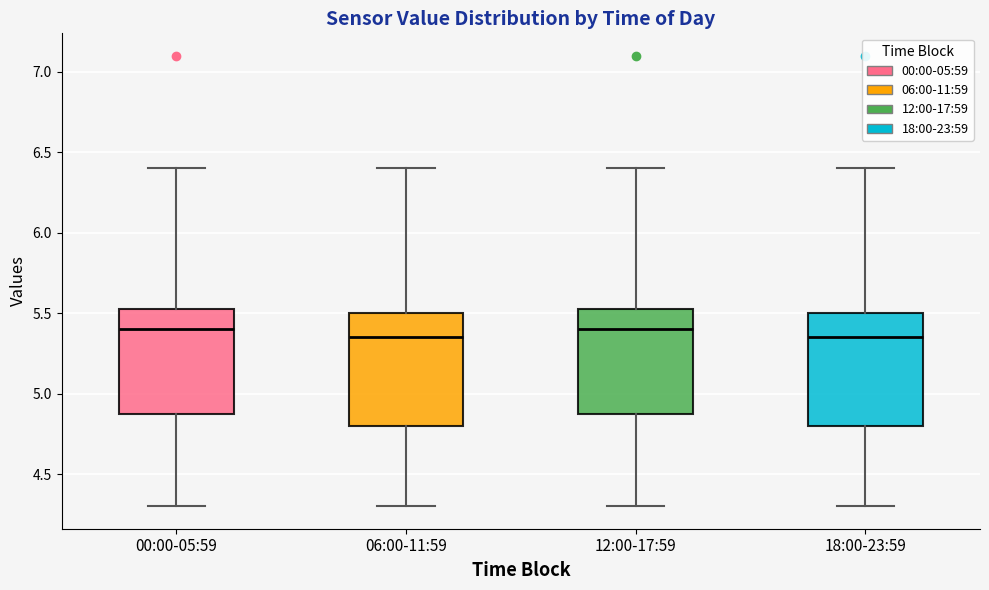

Where does the median line of the box for 18:00-23:59 sit on the y-axis? The values are not printed on the chart, so give them approximately, as read against the axis.

5.35